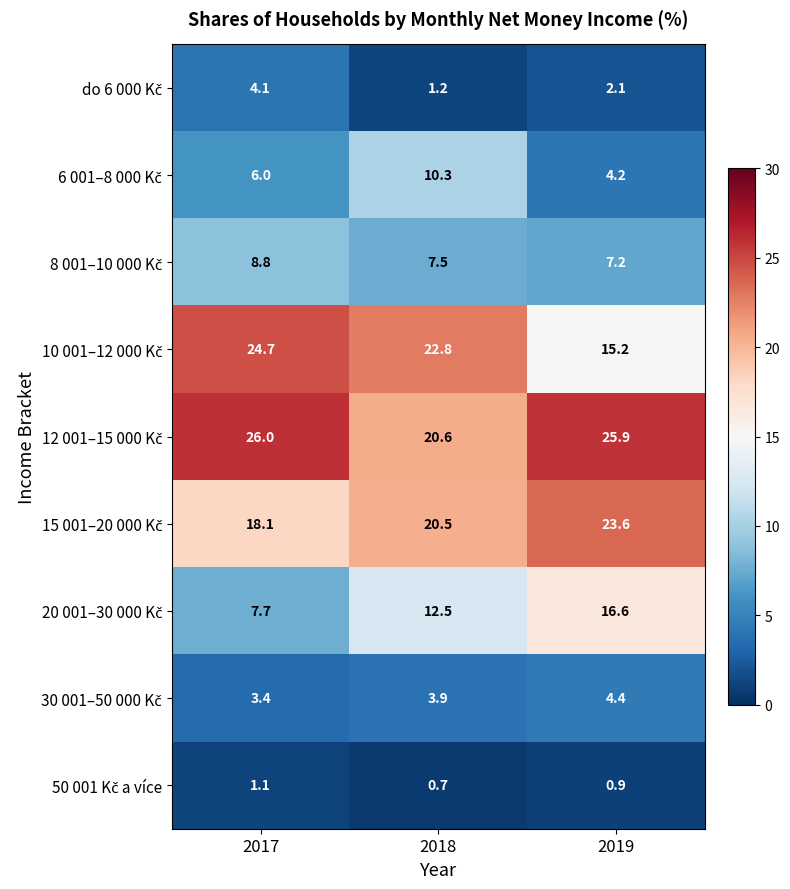

Which label corresponds to the largest value in the chart?

2017